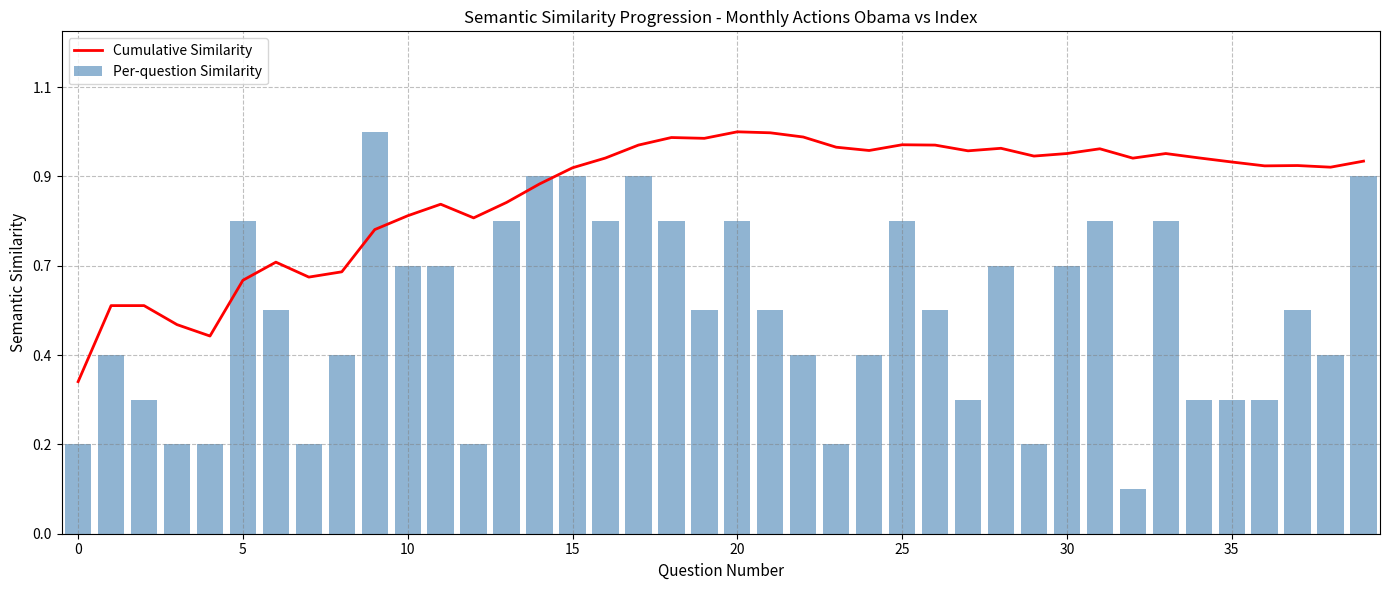

How many series are shown in this chart?

2